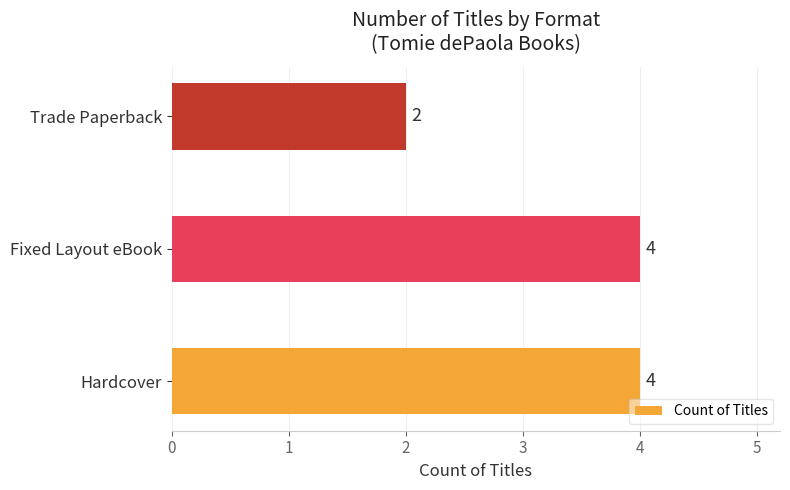

What is the sum of all values?

10